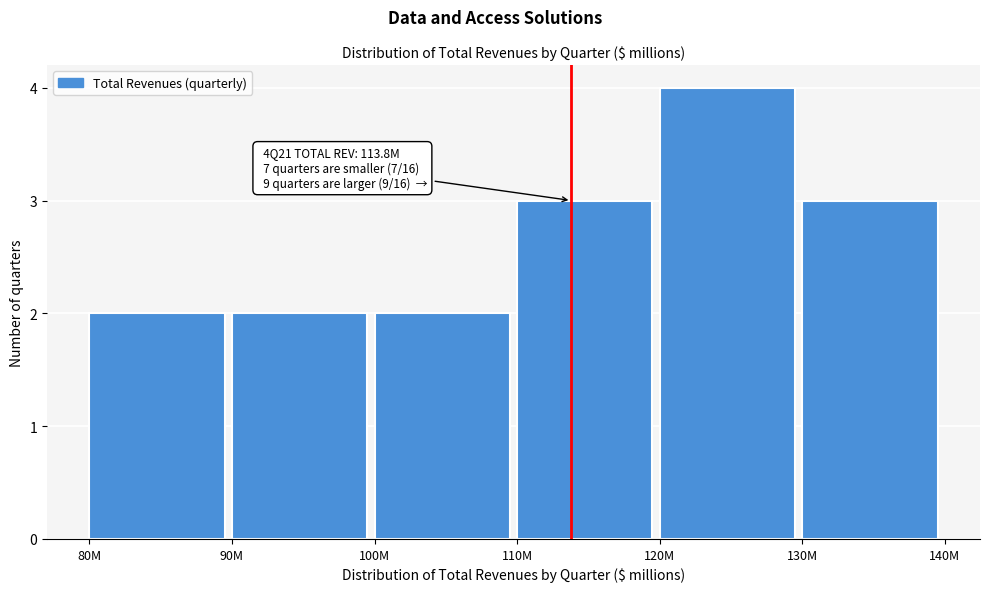

Reading left to right, extract all data points from this chart.

2	2	2	3	4	3